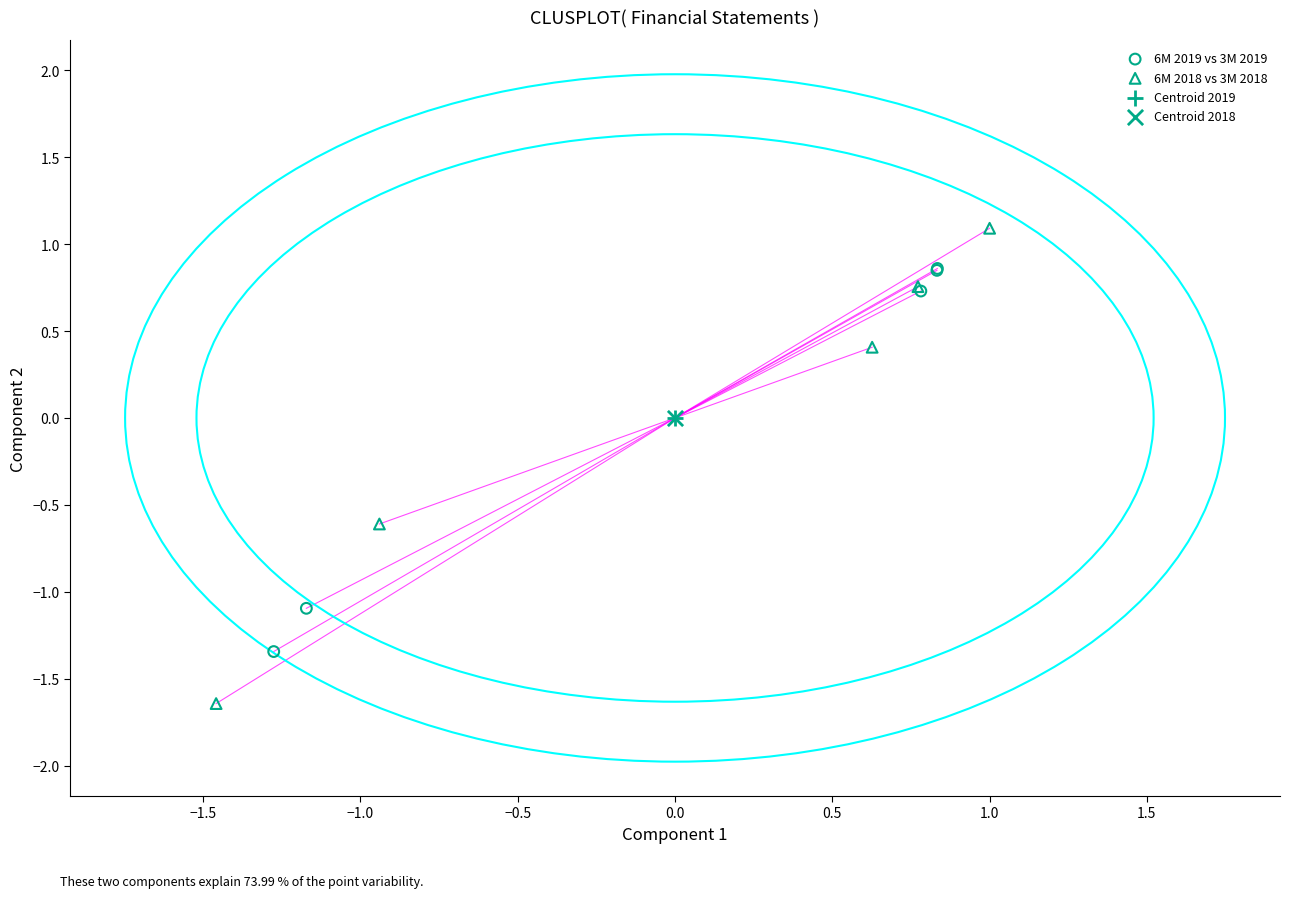

Which series contains the highest Y value?

6M 2018 vs 3M 2018